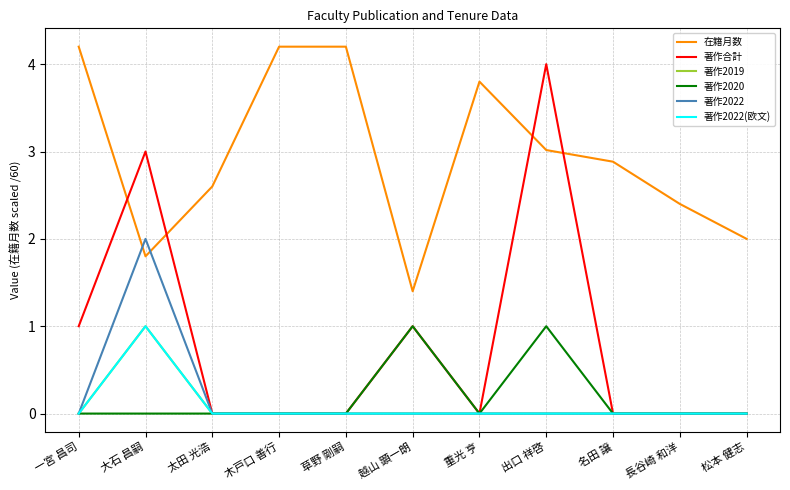

True or false: 著作2019 has a value of 0.0 at 草野 剛嗣.

True